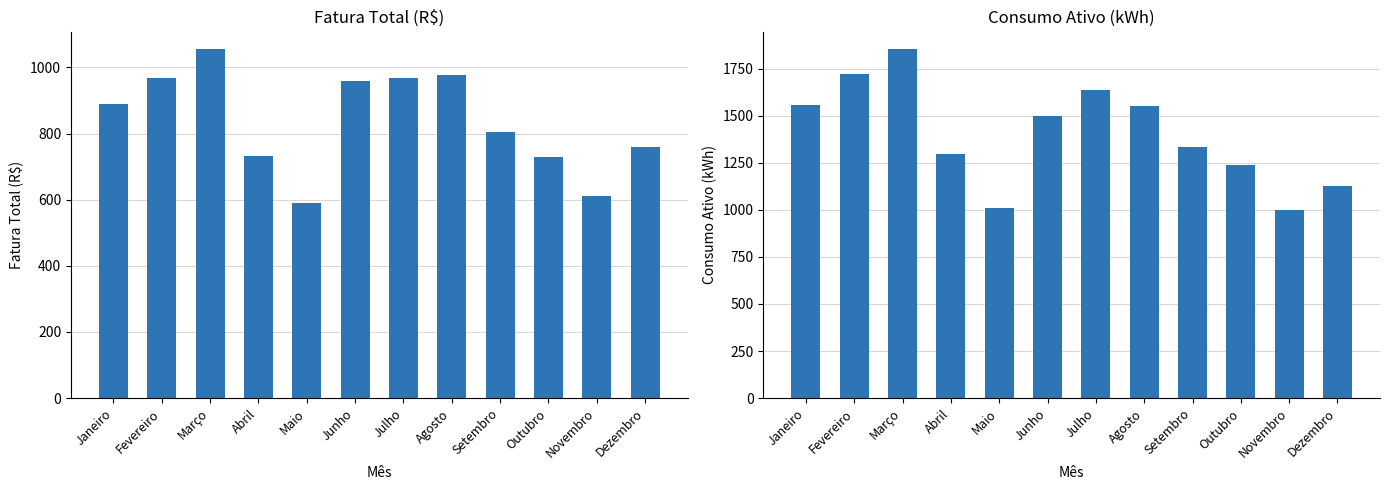

What are all the series names shown in the legend?

Fatura Total (R$), Consumo Ativo (kWh)